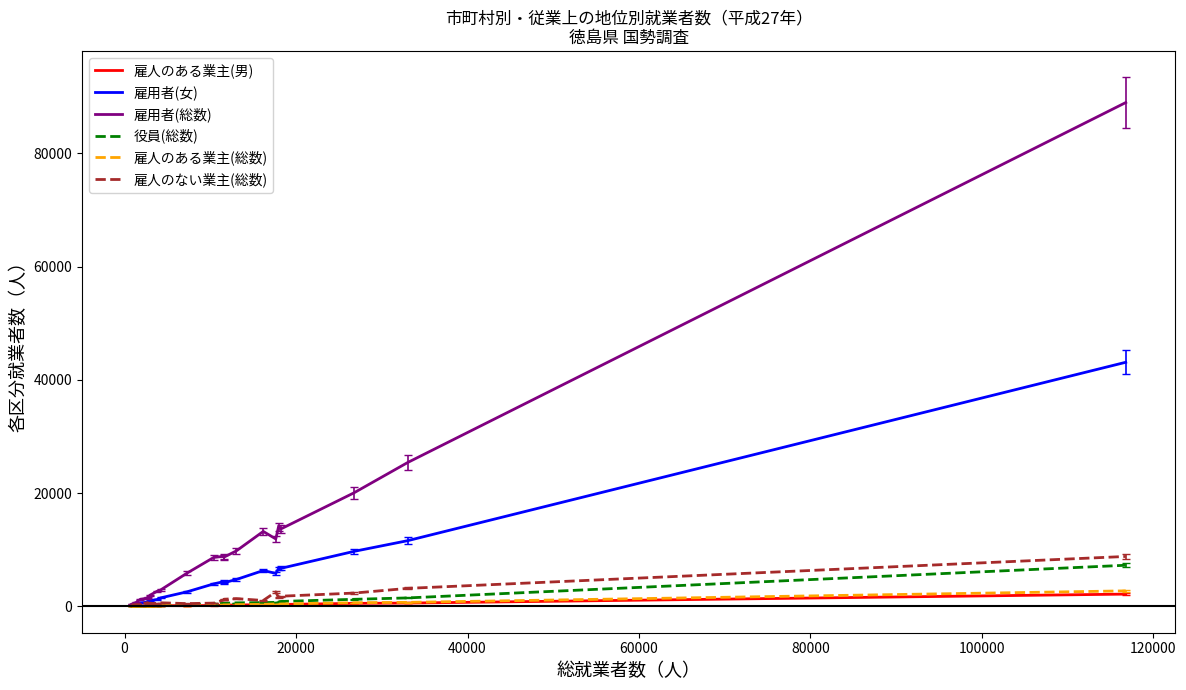

What is the greatest value displayed?

88996